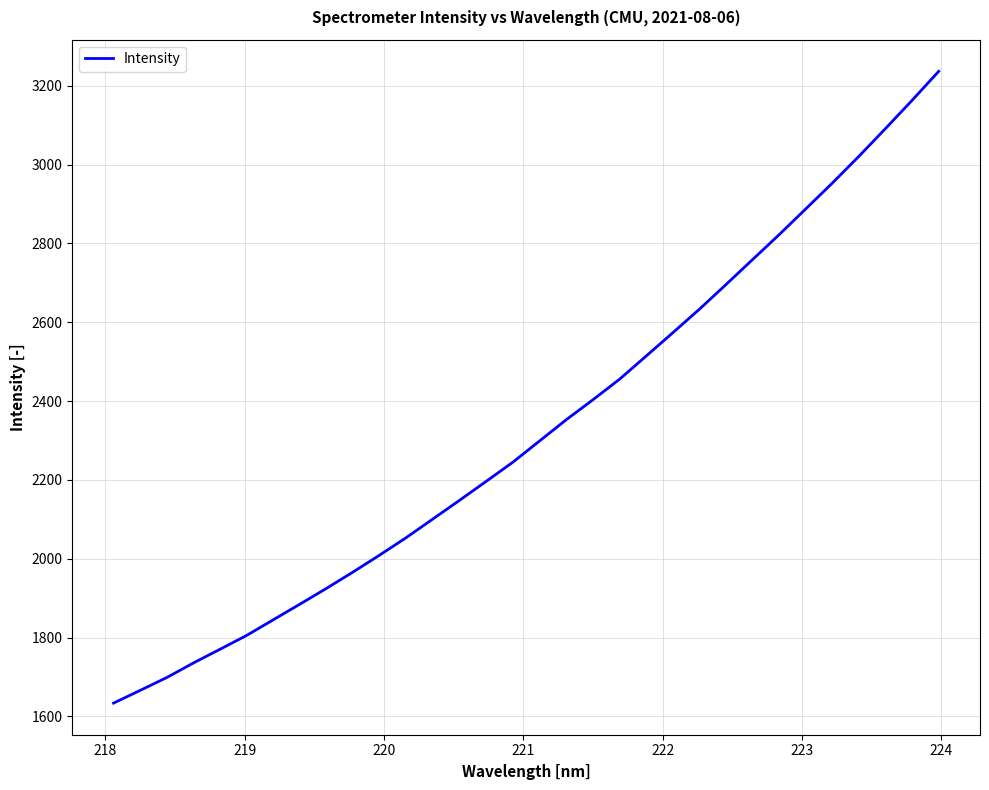

What is the difference between the maximum and minimum values?

1603.3